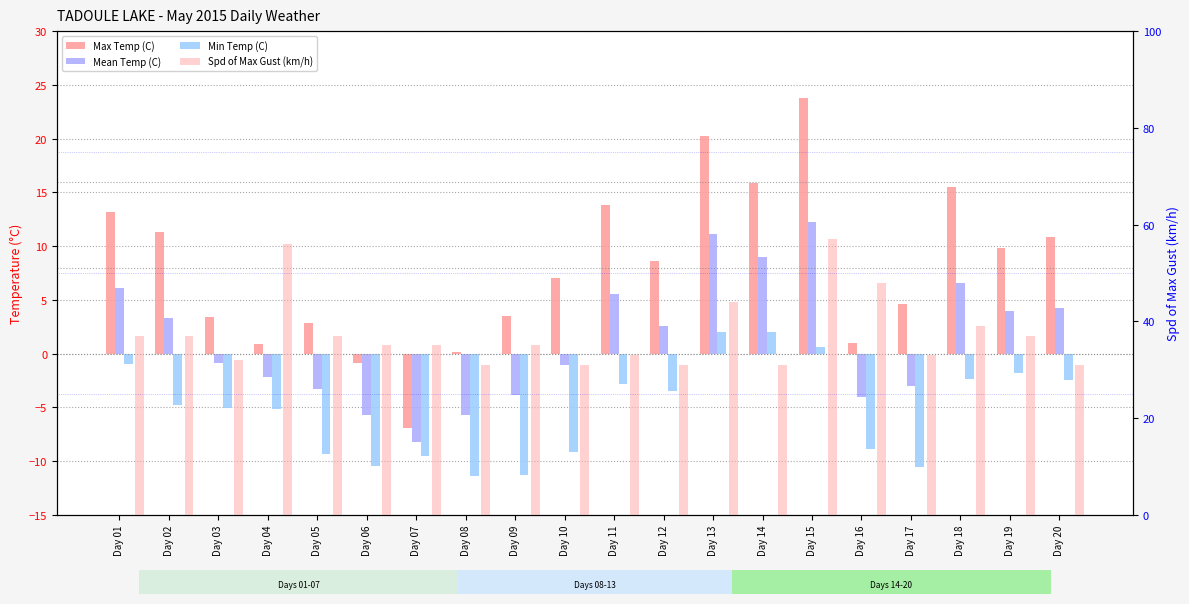

What is the value of the Max Temp (C) bar at the 8th from the left?

0.1